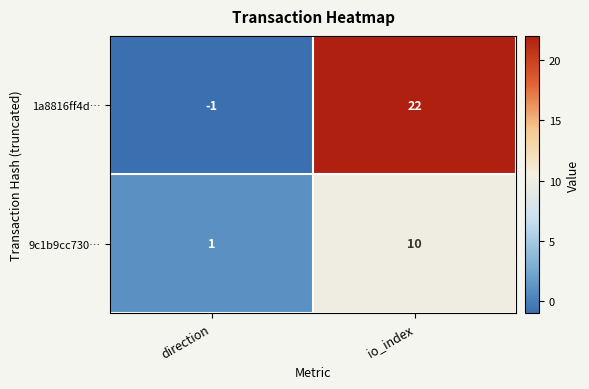

Which series has the largest range (max minus min)?

1a8816ff4d…